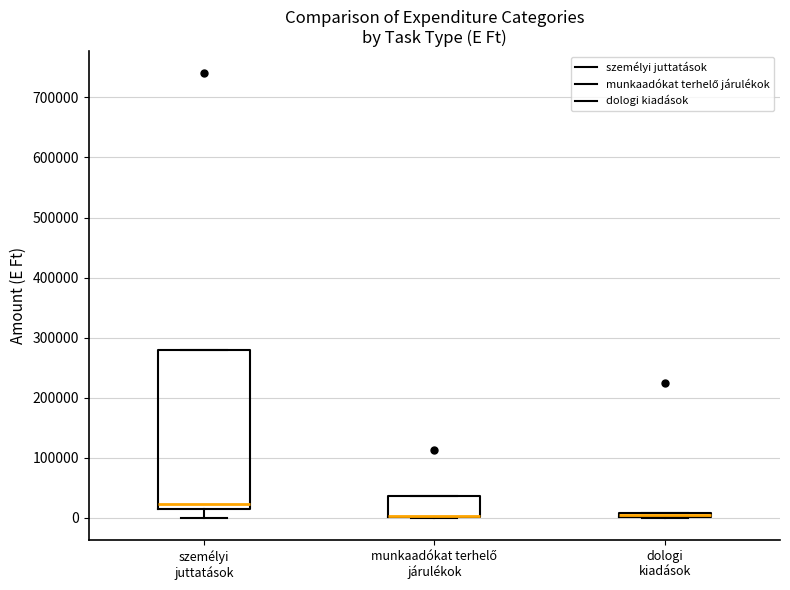

Where is the upper edge of the box for dologi kiadások on the y-axis? The values are not printed on the chart, so give them approximately, as read against the axis.

10000